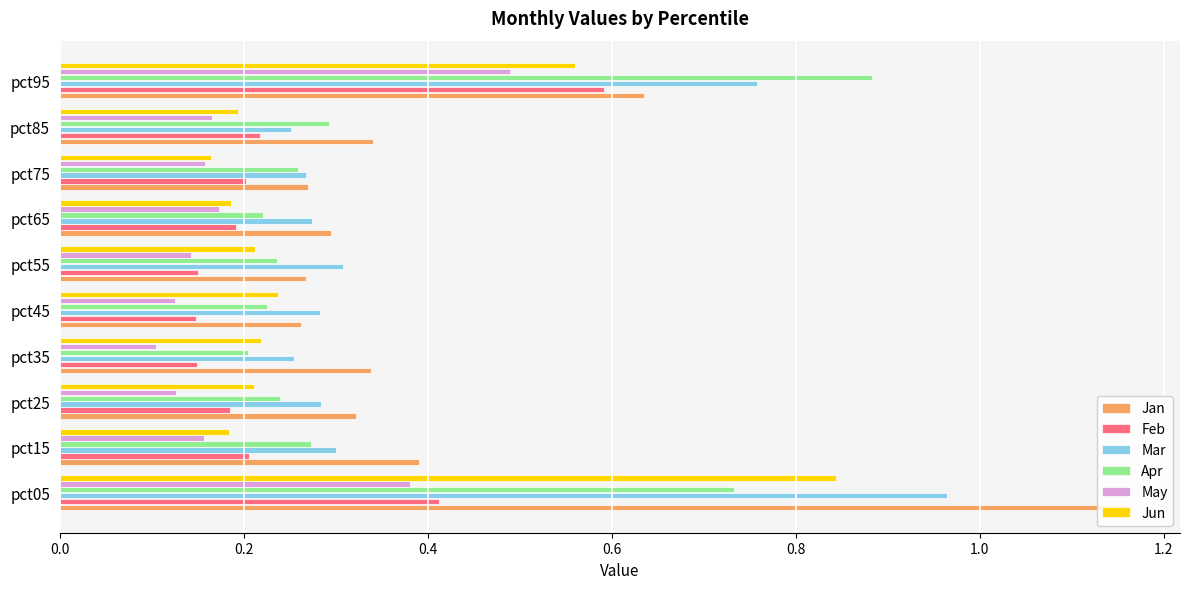

Is the value of Jan at pct75 greater than the value of Apr at pct85?

No